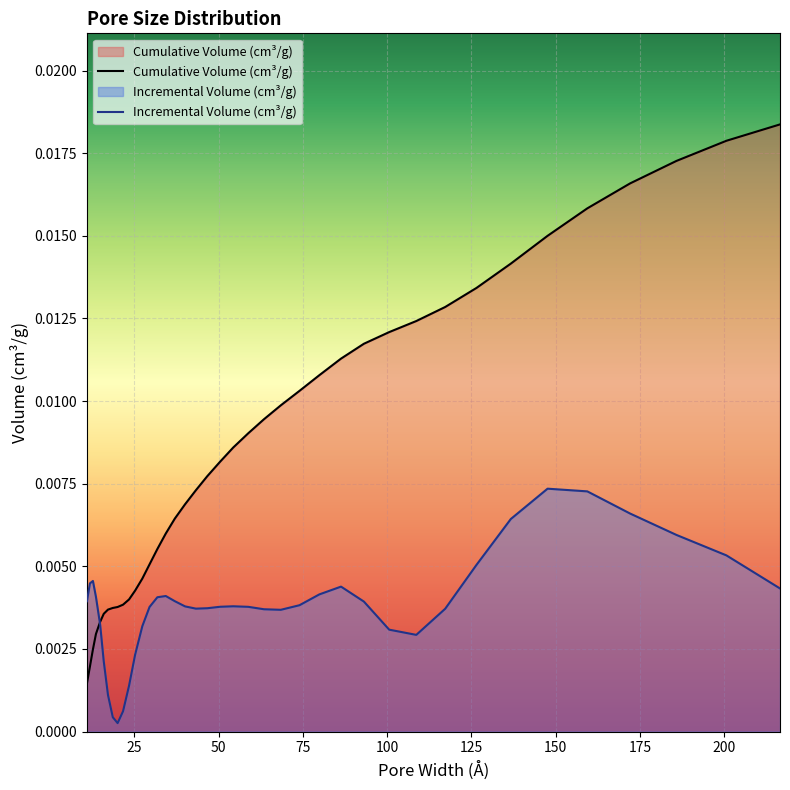

In Incremental Volume (cm³/g), how many points are lower than both neighbors (excluding endpoints)?

4